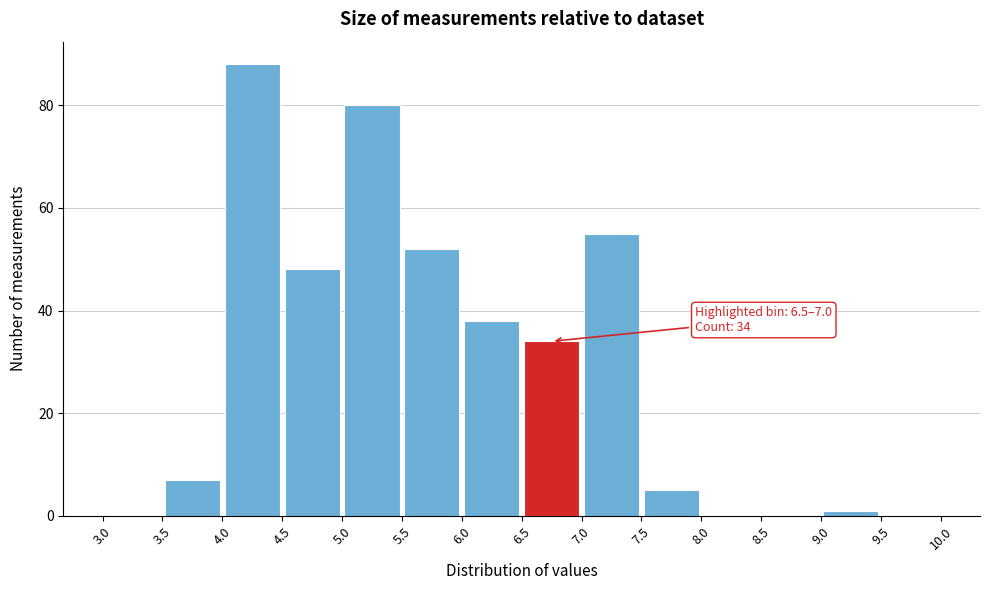

Over which range of the x-axis is the bar tallest?

4.0 to 4.5